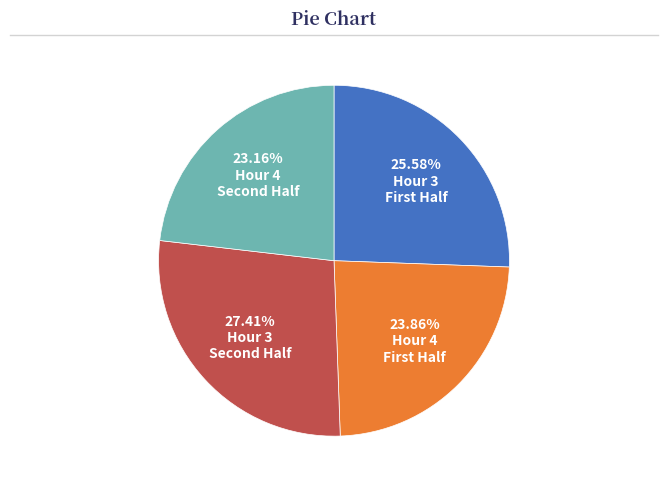

Is there any slice that represents more than half of the pie?

No